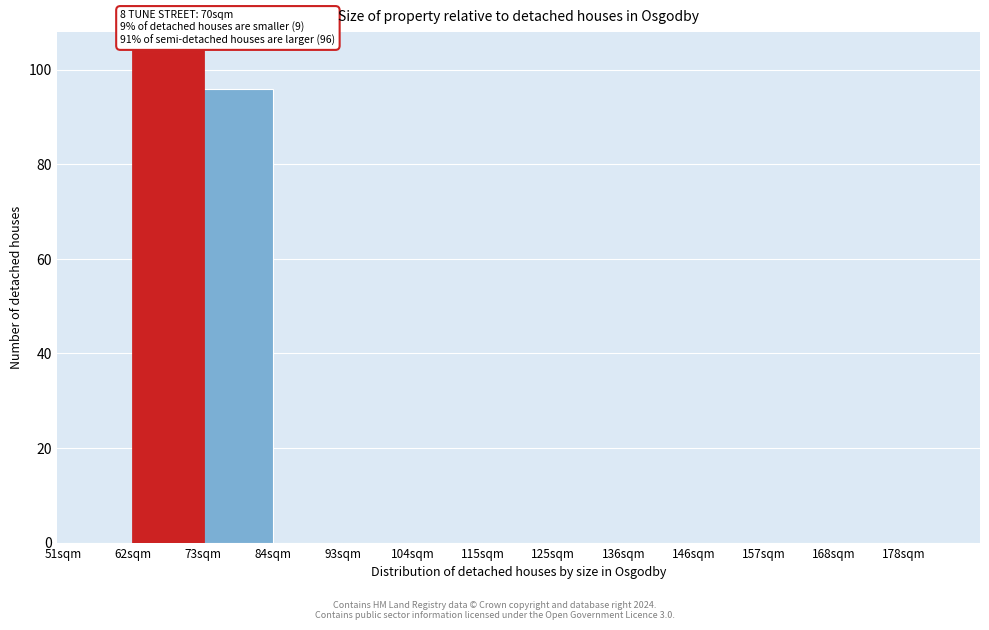

Reading left to right, extract all data points from this chart.

51sqm=0	62sqm=104	73sqm=96	84sqm=0	93sqm=0	104sqm=0	115sqm=0	125sqm=0	136sqm=0	146sqm=0	157sqm=0	168sqm=0	178sqm=0